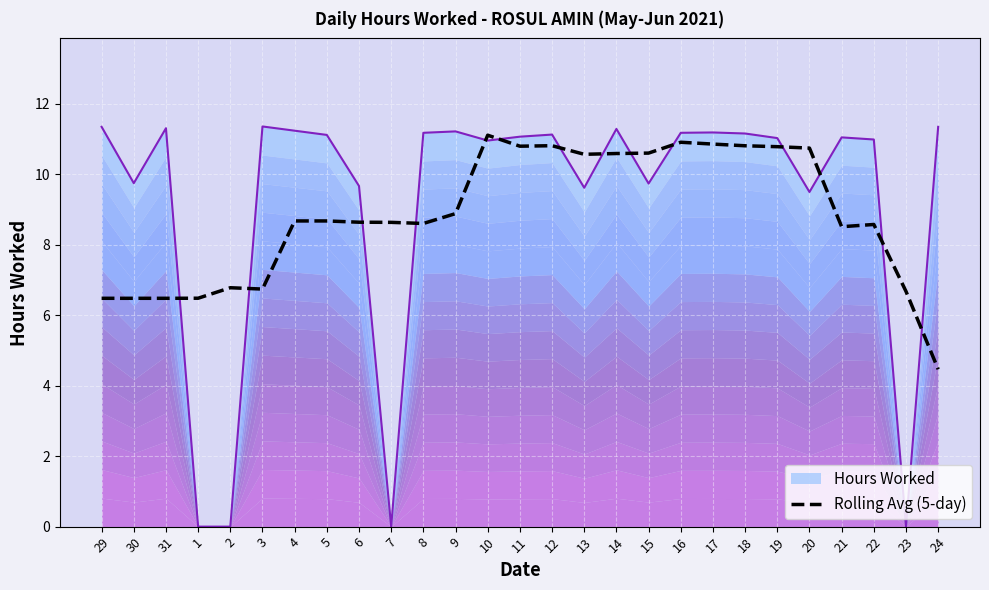

What is the highest value of the Rolling Avg (5-day) series?

11.1